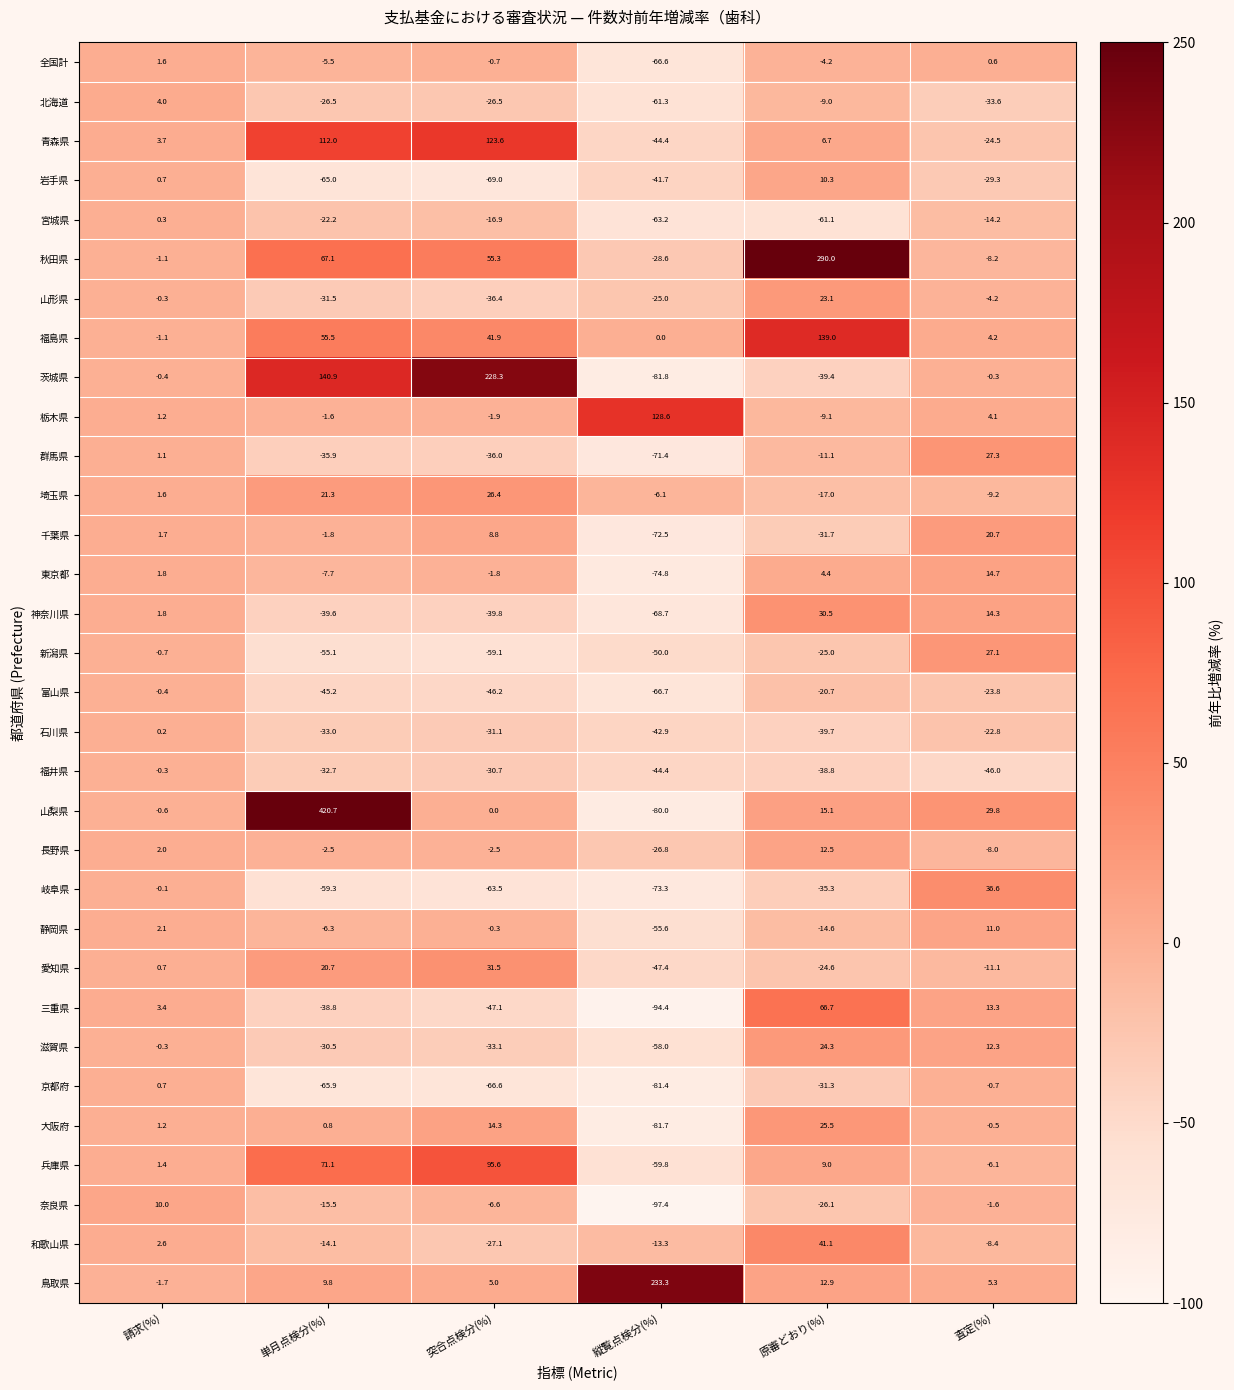

True or false: 長野県 has a value of 12.5 at 原審どおり(%).

True